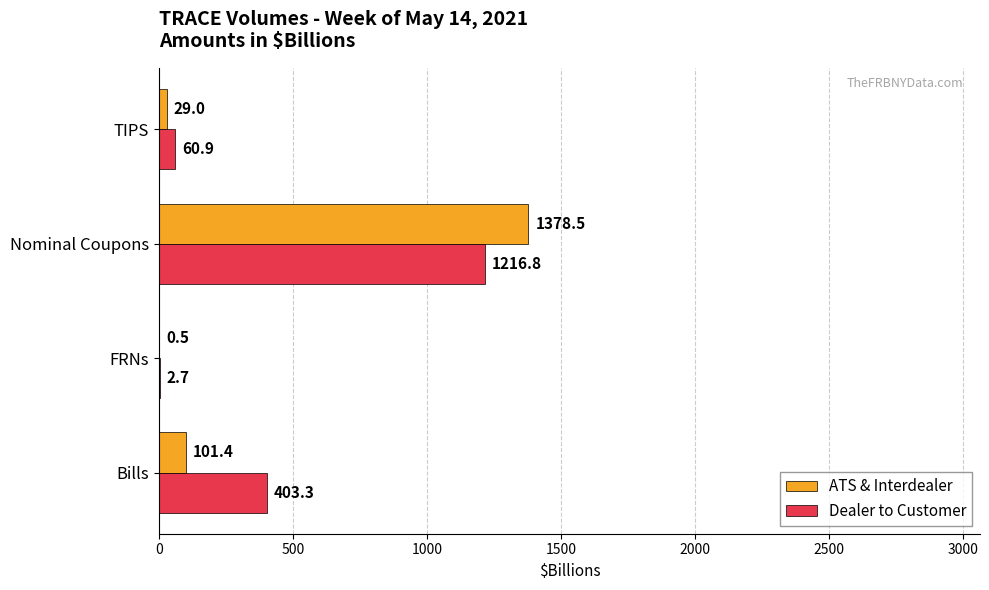

At which category is the sum across all series the highest?

Nominal Coupons